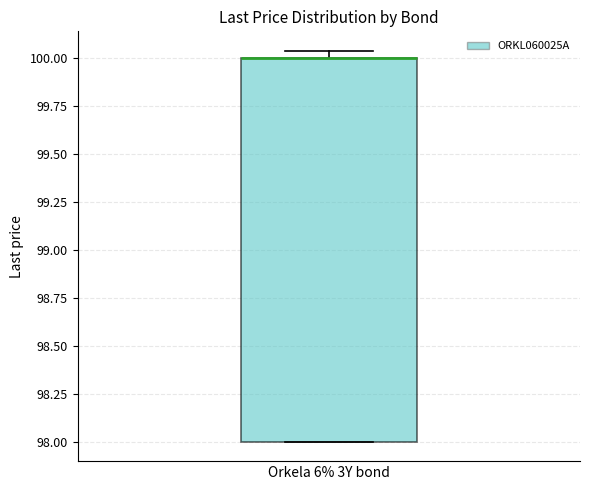

Transcribe this box plot: give where the median line is, the range the box spans, and where the two whiskers end, as read against the y-axis. The values are not printed on the chart, so give them approximately, as read against the axis.

median 100.00 (drawn on the box's upper edge), box 98.00 to 100.00, whiskers 98.00 to 100.05